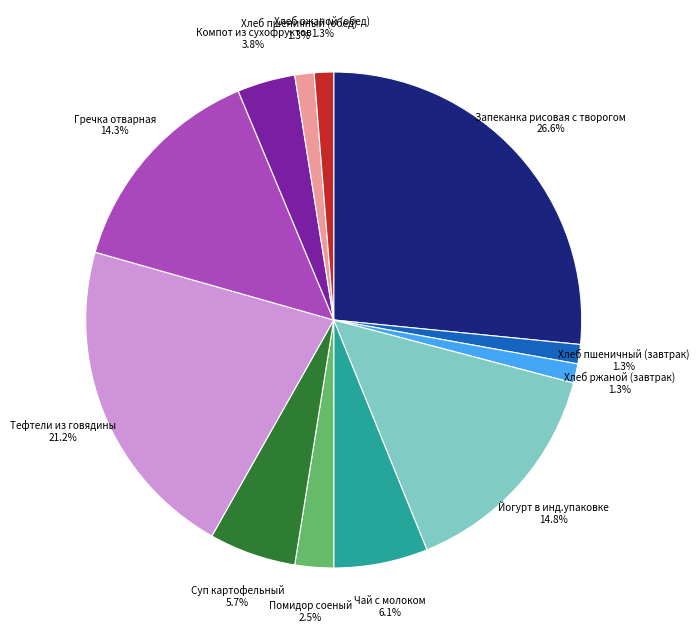

Count the number of slices in the pie.

12